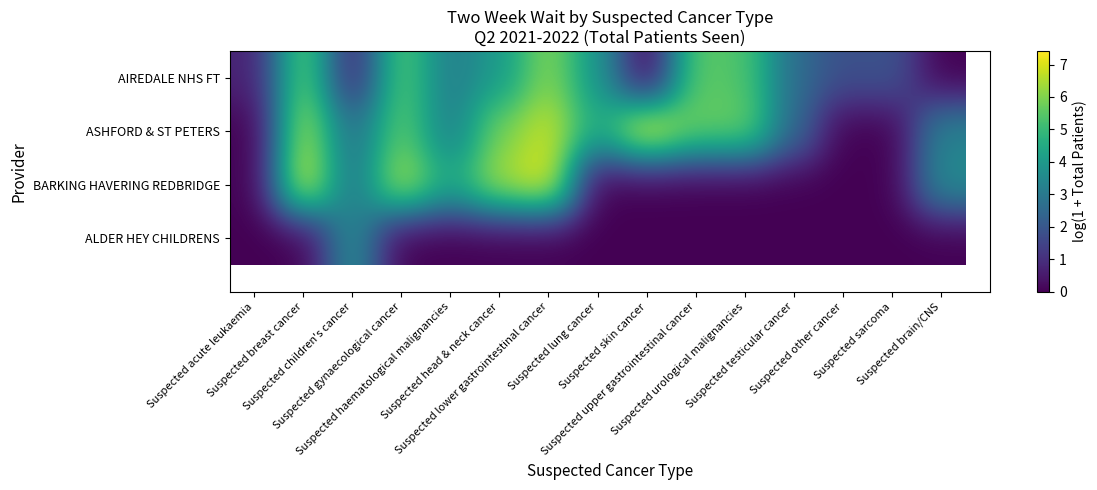

Which series changed the most between Suspected sarcoma and Suspected brain/CNS?

BARKING HAVERING REDBRIDGE